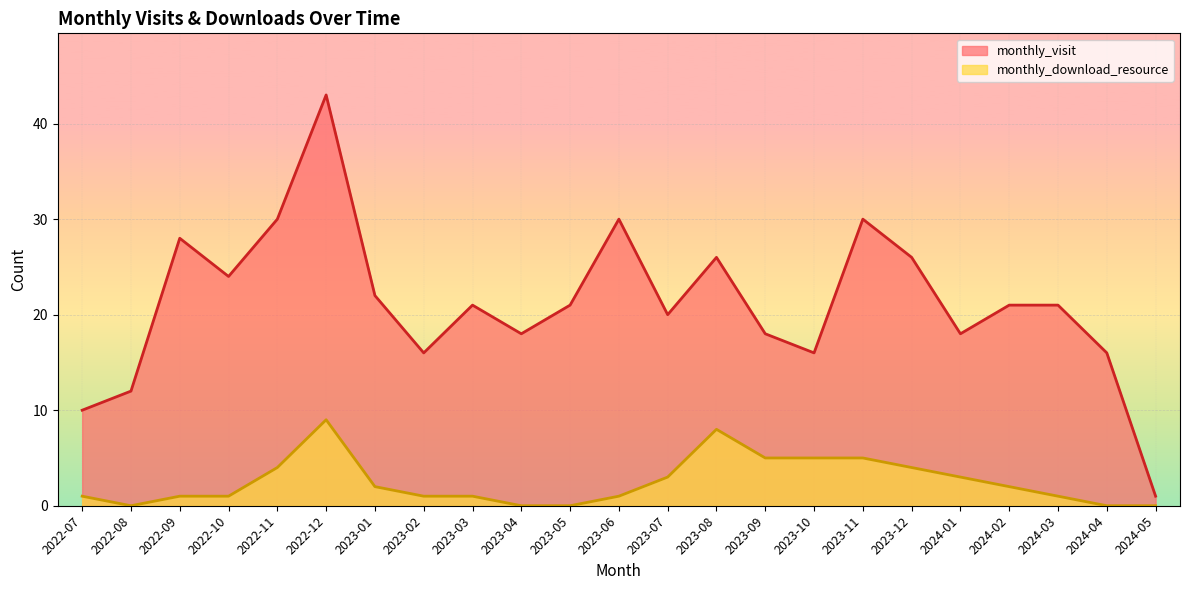

Which category has the highest value across all series?

2022-12